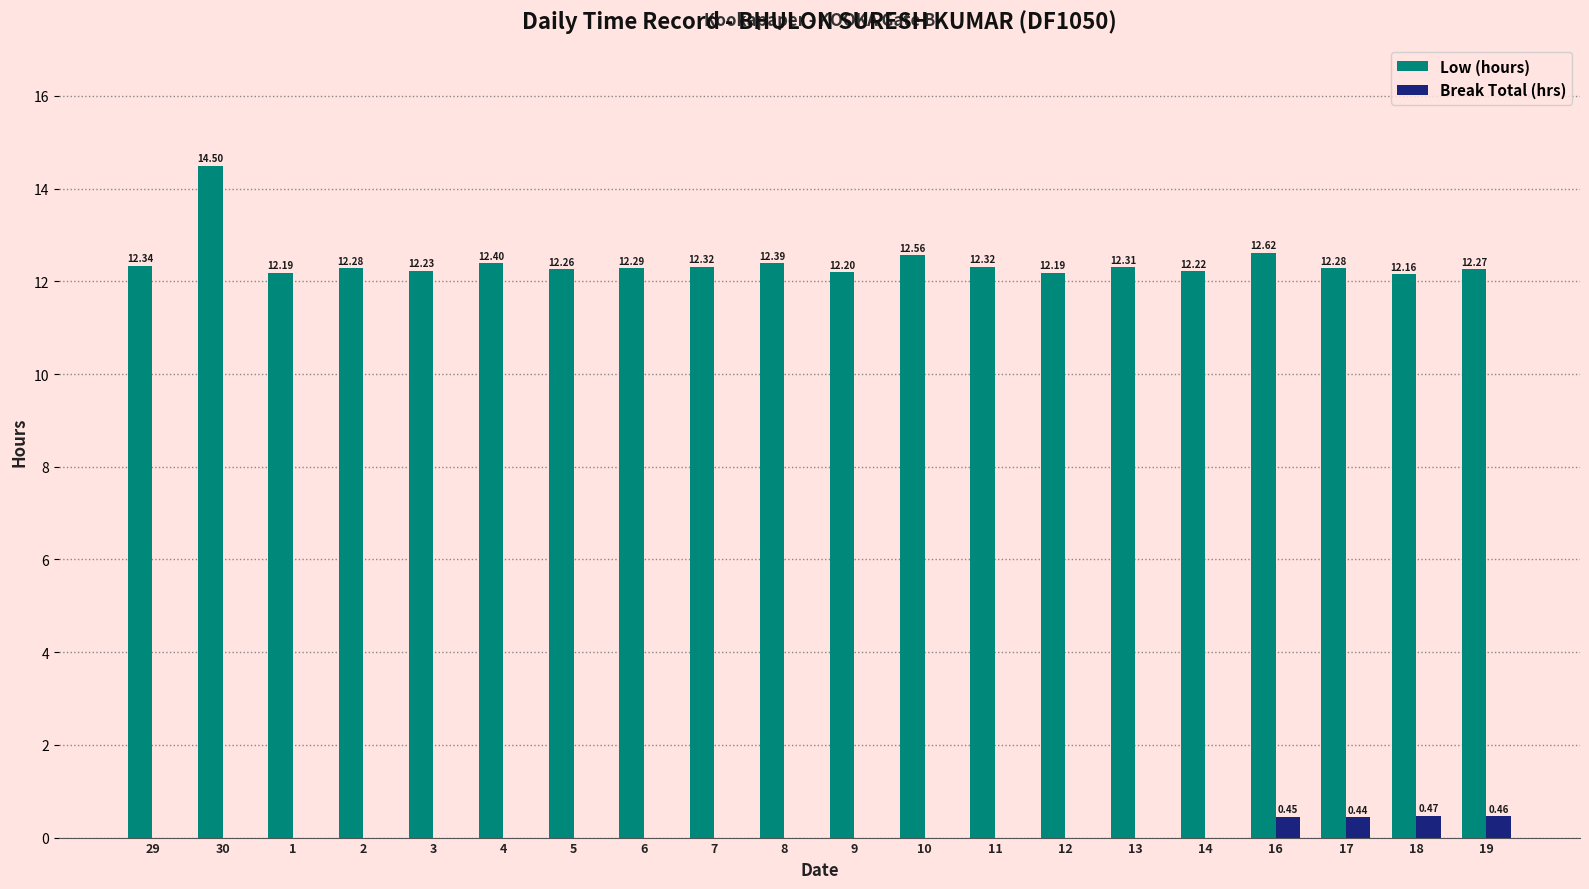

True or false: Break Total (hrs) has a value of 0.0 at 10.

True